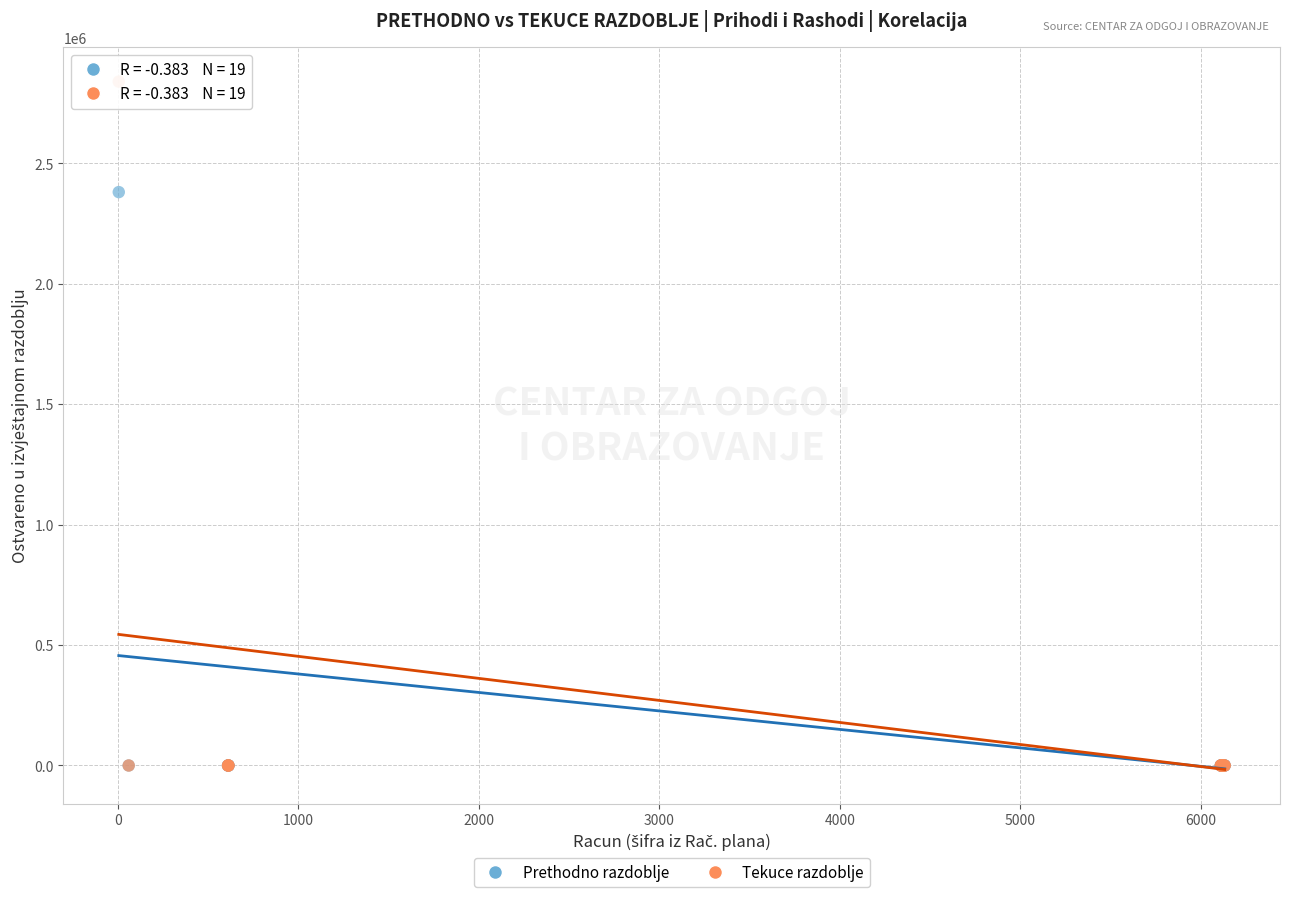

Across all series, what Y value is closest to 1419948?

2381004.7